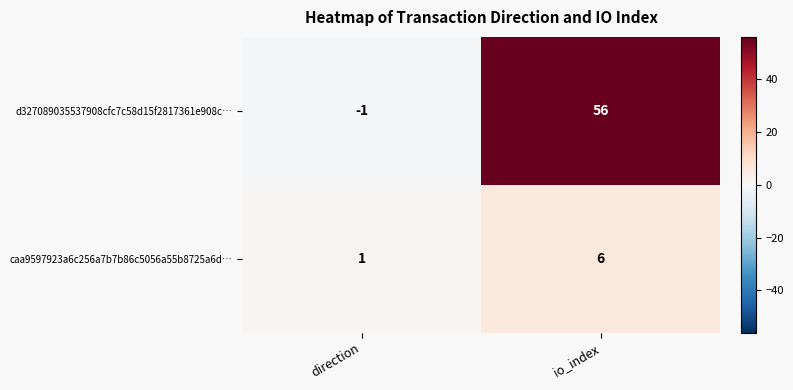

What is the difference between the highest and lowest values at direction?

2